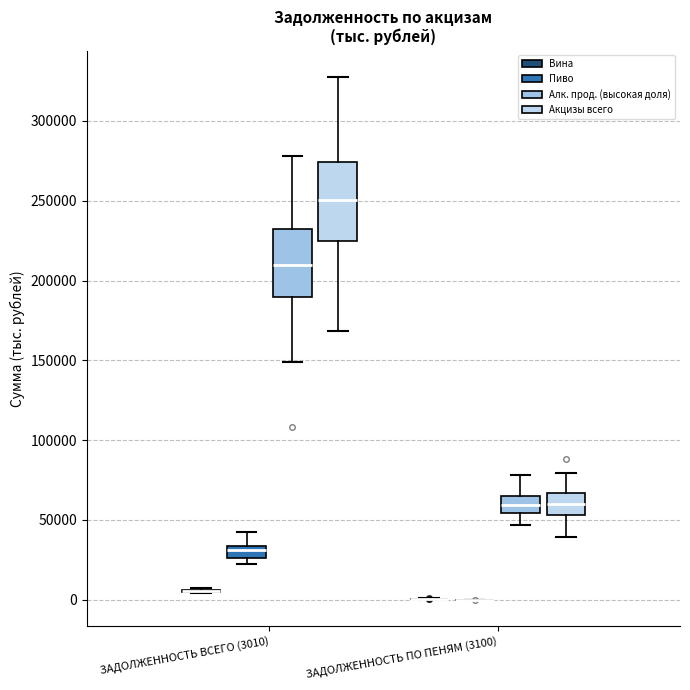

Where is the lower edge of the box for ЗАДОЛЖЕННОСТЬ ПО ПЕНЯМ (3100) (Алк. прод. (высокая доля)) on the y-axis? The values are not printed on the chart, so give them approximately, as read against the axis.

55000